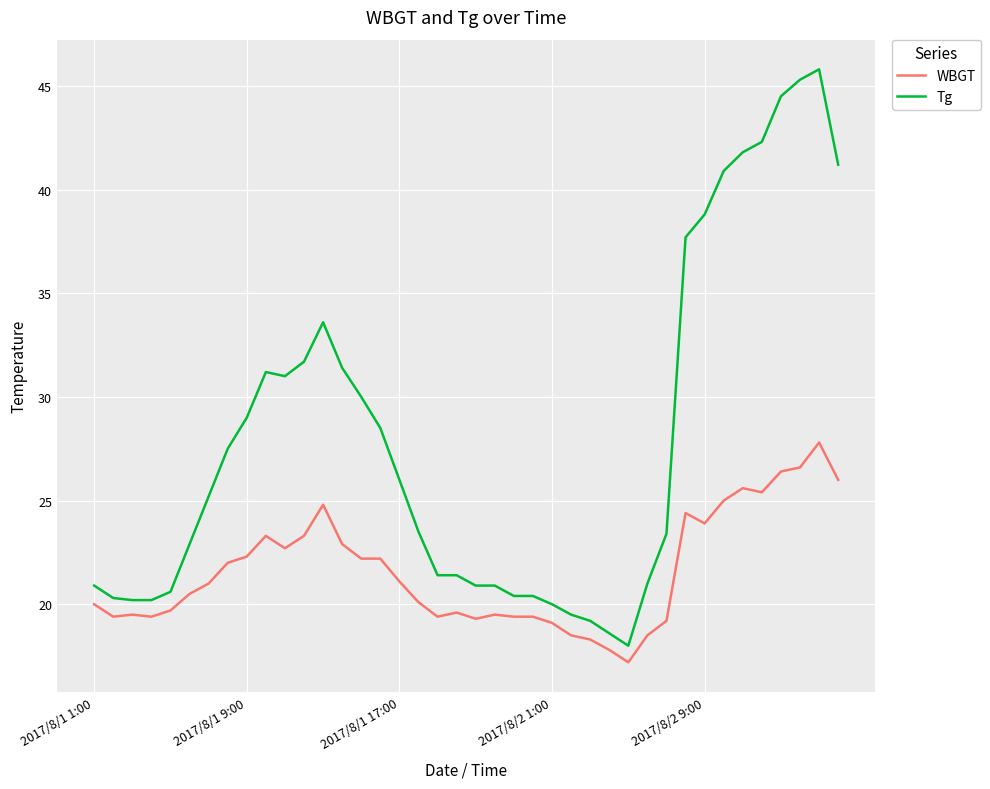

Which series has the largest total across all categories?

Tg